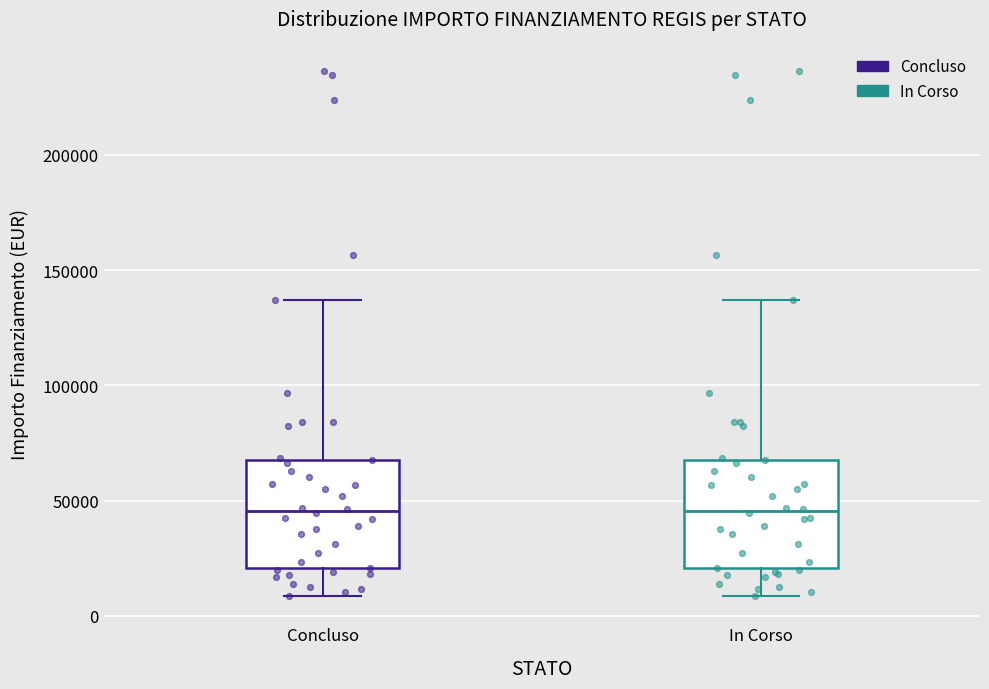

Reading left to right, transcribe this box plot: for each box, give where its median line is, the range the box spans, and where its two whiskers end, as read against the y-axis. The values are not printed on the chart, so give them approximately, as read against the axis.

Concluso: median 45000, box 20000 to 70000, whiskers 10000 to 135000
In Corso: median 45000, box 20000 to 70000, whiskers 10000 to 135000